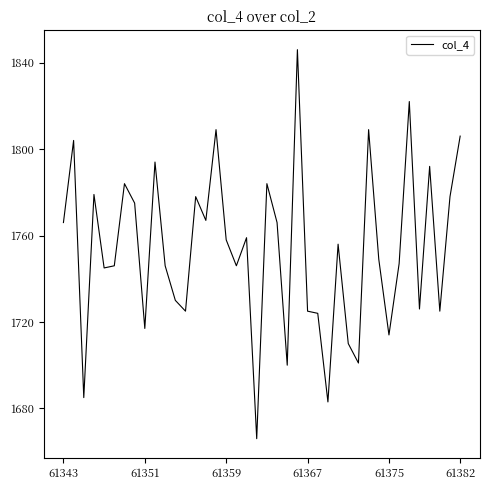

What is the difference between the maximum and minimum values?

180